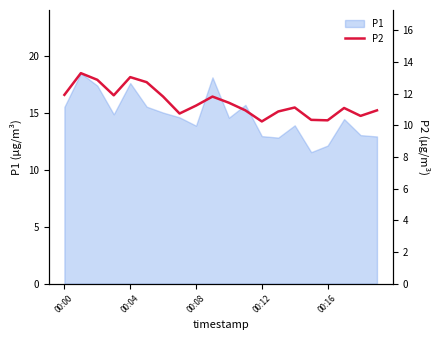

What position from the right is 9?

11